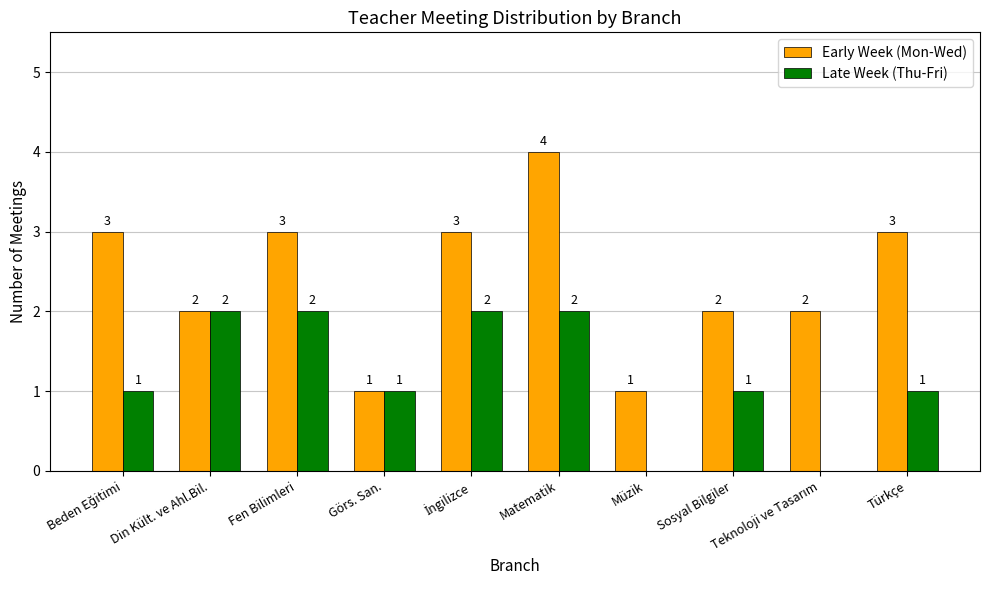

What value does the Early Week (Mon-Wed) series have at Türkçe?

3